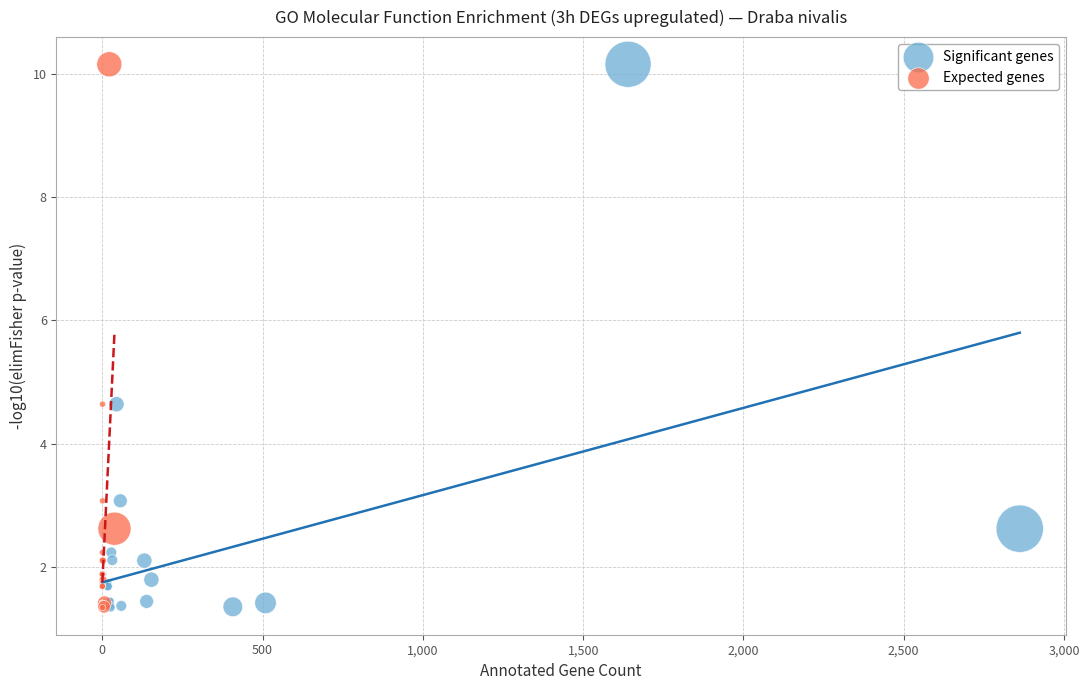

What are all the series names shown in the legend?

Significant genes, Expected genes